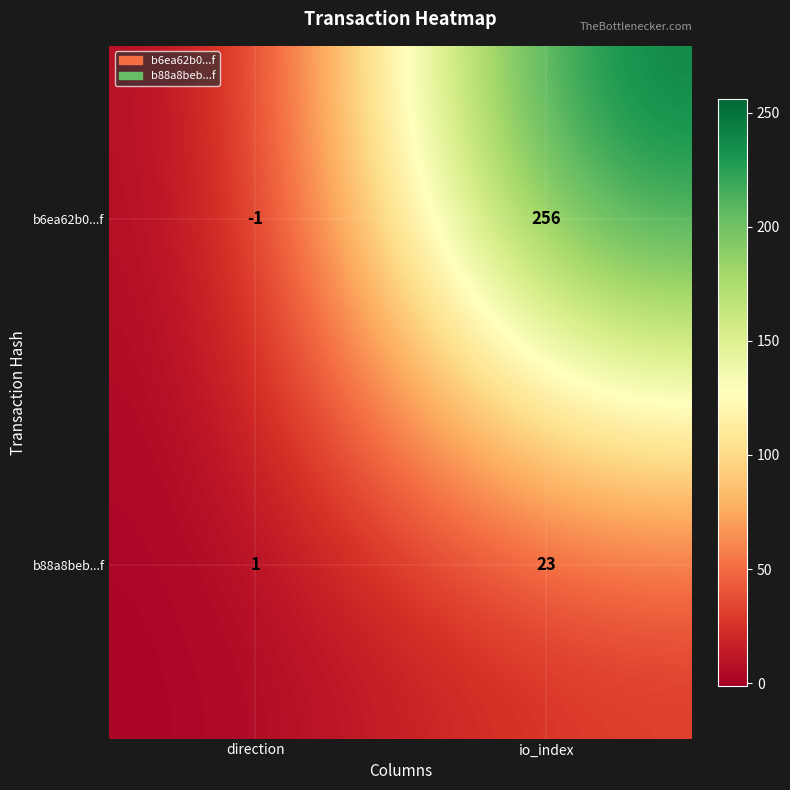

Reading left to right, list all the values displayed in this chart.

b6ea62b0...f: -1	256
b88a8beb...f: 1	23